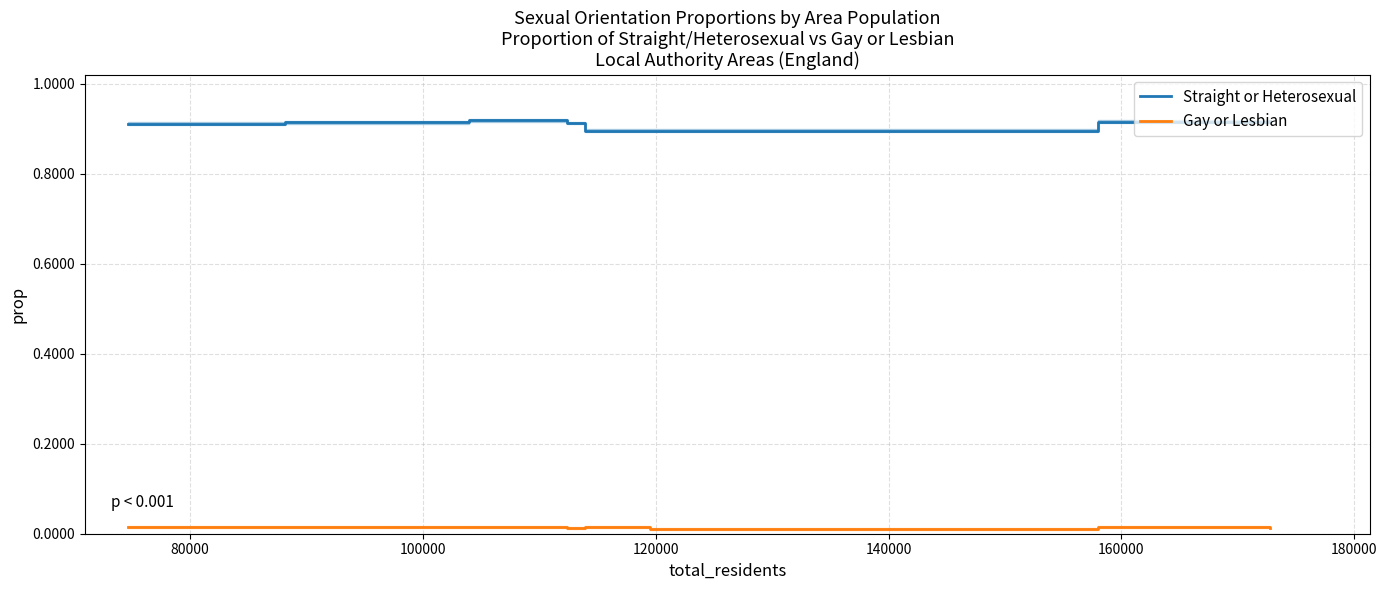

True or false: Gay or Lesbian and Straight or Heterosexual intersect in this chart.

False